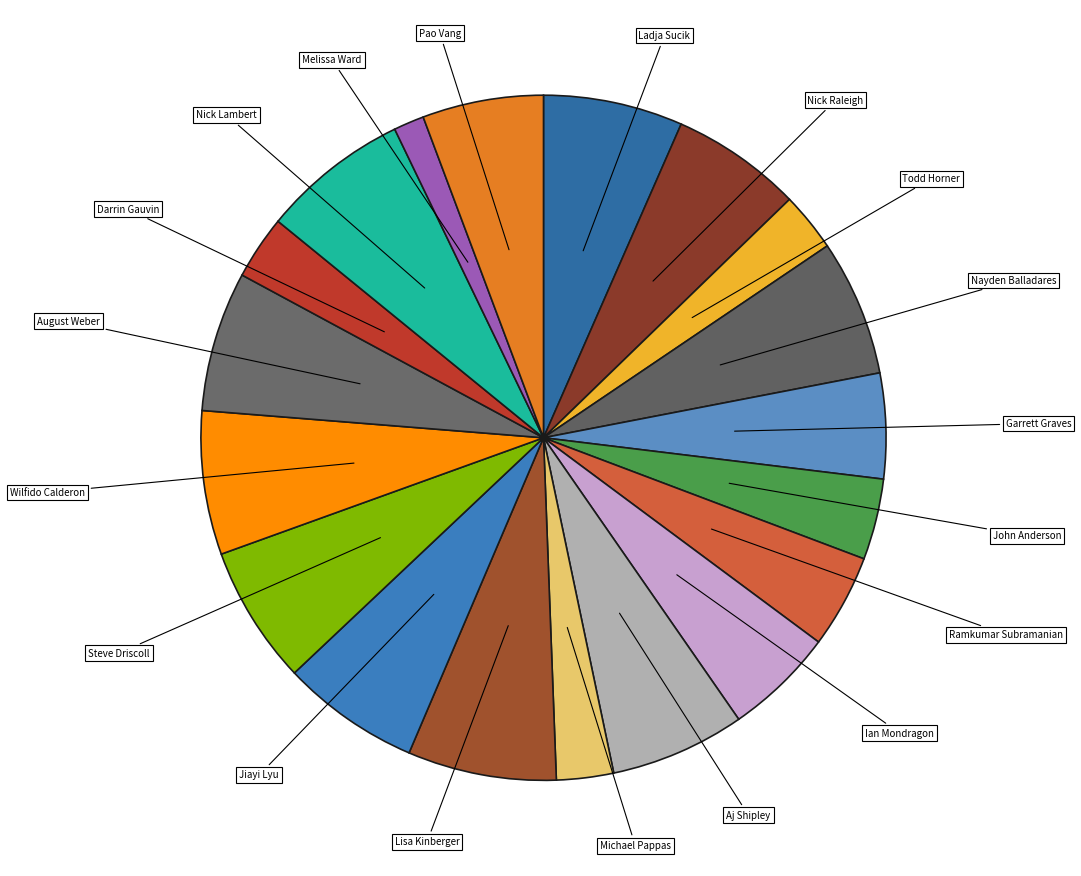

To the nearest percent, what is the average slice percentage?

5%